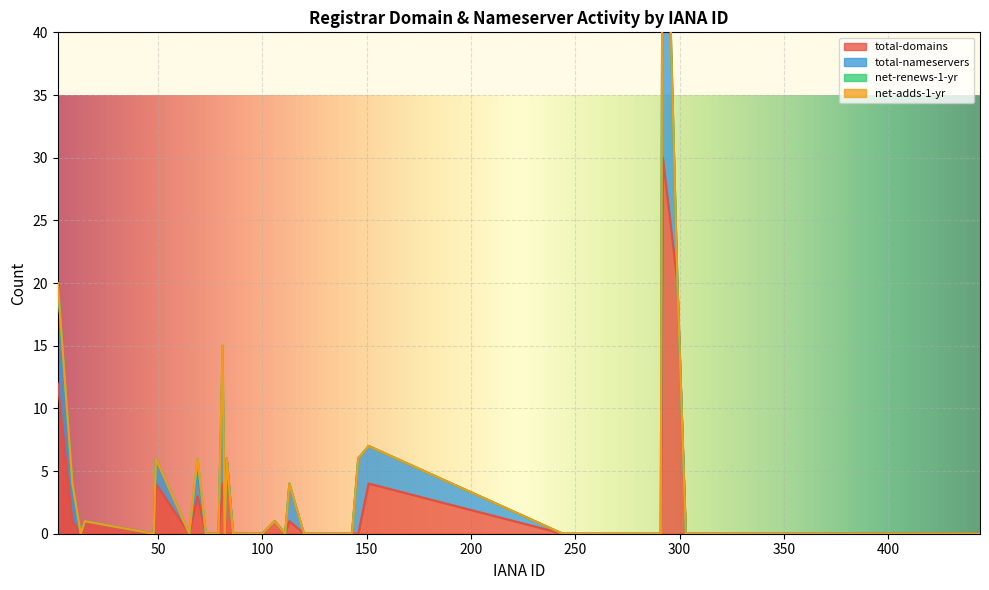

Reading left to right, transcribe all the data shown in this chart.

total-domains: 2=12	9=1	13=0	15=1	48=0	49=4	65=0	69=3	73=0	74=0	78=0	79=0	81=4	82=0	83=6	86=0	91=0	99=0	100=0	106=1	111=0	113=1	120=0	134=0	141=0	143=0	146=0	151=4	244=0	291=0	292=30	299=20	303=0	380=0	411=0	412=0	424=0	433=0	440=0	444=0
total-nameservers: 2=8	9=2	13=0	15=0	48=0	49=2	65=0	69=2	73=0	74=0	78=0	79=0	81=10	82=0	83=0	86=0	91=0	99=0	100=0	106=0	111=0	113=3	120=0	134=0	141=0	143=0	146=6	151=3	244=0	291=0	292=34	299=0	303=0	380=0	411=0	412=0	424=0	433=0	440=0	444=0
net-renews-1-yr: 2=0	9=1	13=0	15=0	48=0	49=0	65=0	69=1	73=0	74=0	78=0	79=0	81=1	82=0	83=0	86=0	91=0	99=0	100=0	106=0	111=0	113=0	120=0	134=0	141=0	143=0	146=0	151=0	244=0	291=0	292=0	299=0	303=0	380=0	411=0	412=0	424=0	433=0	440=0	444=0
net-adds-1-yr: 2=0	9=0	13=0	15=0	48=0	49=0	65=0	69=0	73=0	74=0	78=0	79=0	81=0	82=0	83=0	86=0	91=0	99=0	100=0	106=0	111=0	113=0	120=0	134=0	141=0	143=0	146=0	151=0	244=0	291=0	292=0	299=0	303=0	380=0	411=0	412=0	424=0	433=0	440=0	444=0